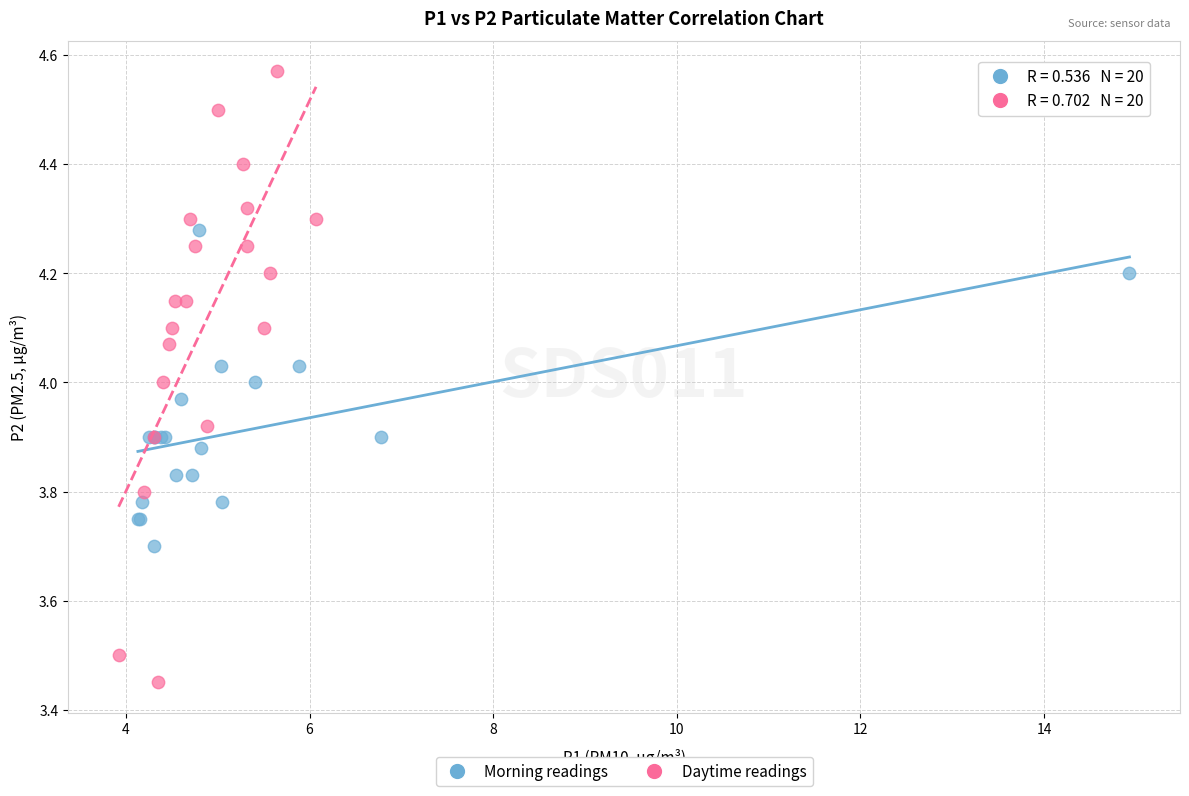

Which series reaches the minimum Y coordinate?

Daytime readings